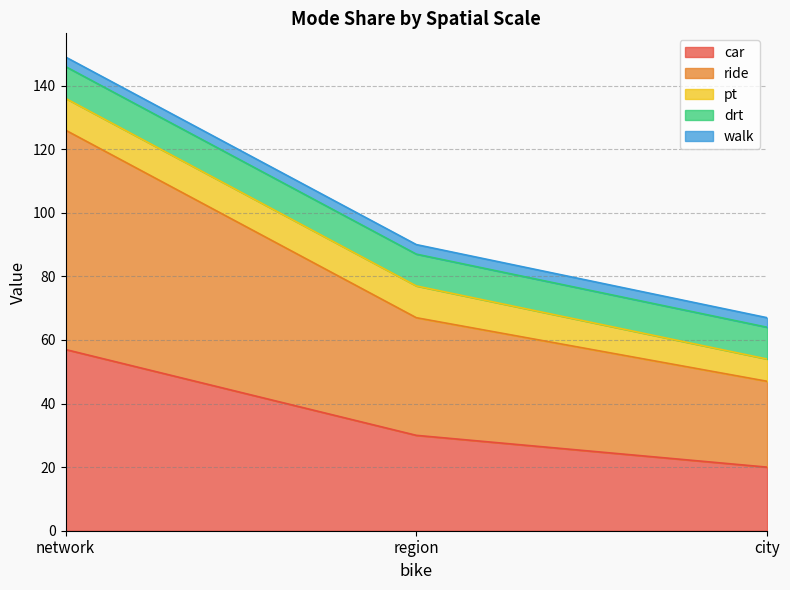

Which series has the largest range (max minus min)?

ride